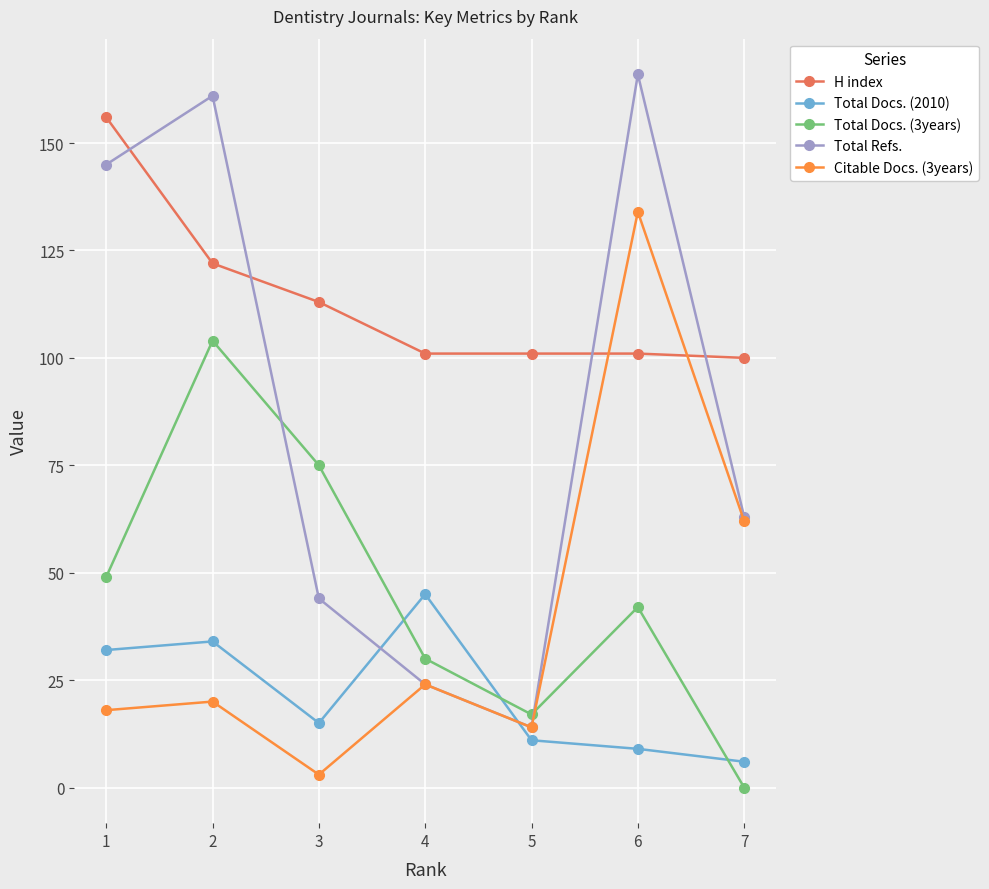

How many distinct data groups are displayed?

5